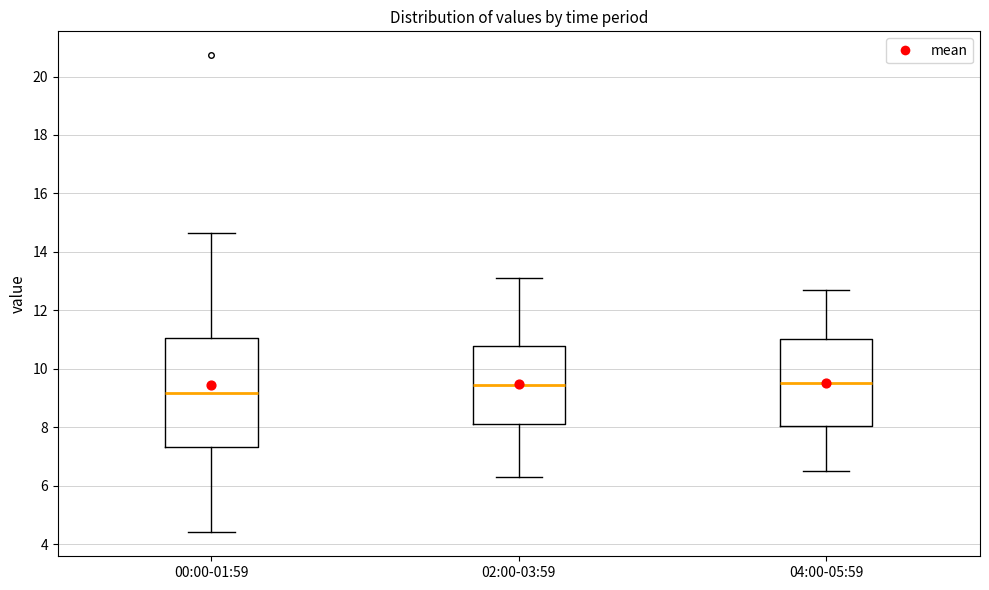

Reading left to right, read every box against the y-axis: the position of its median line, the range the box covers, and the ends of its whiskers. The values are not printed on the chart, so give them approximately, as read against the axis.

00:00-01:59: median 9.2, box 7.4 to 11.0, whiskers 4.4 to 14.6
02:00-03:59: median 9.4, box 8.2 to 10.8, whiskers 6.4 to 13.2
04:00-05:59: median 9.6, box 8.0 to 11.0, whiskers 6.6 to 12.8